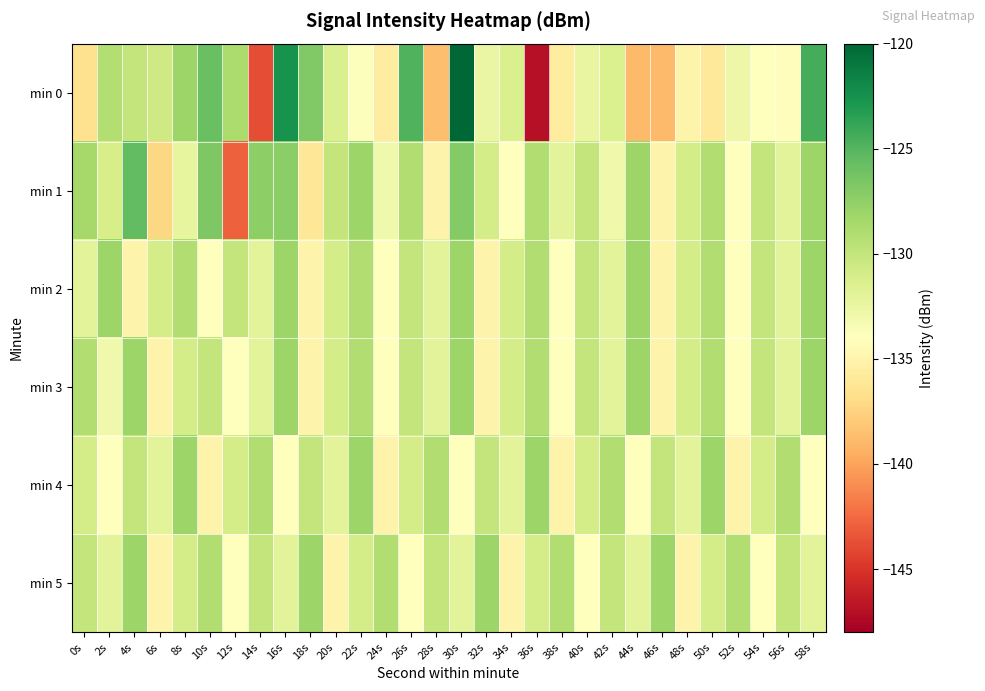

What is the total value across all series at 2s?

-787.2